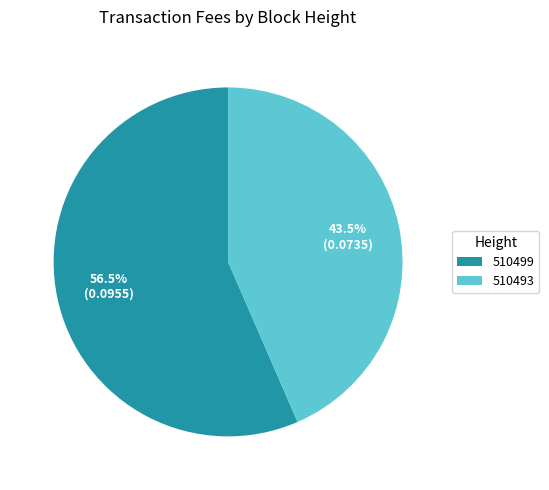

The 510493 slice represents 57% of the pie. True or false?

False